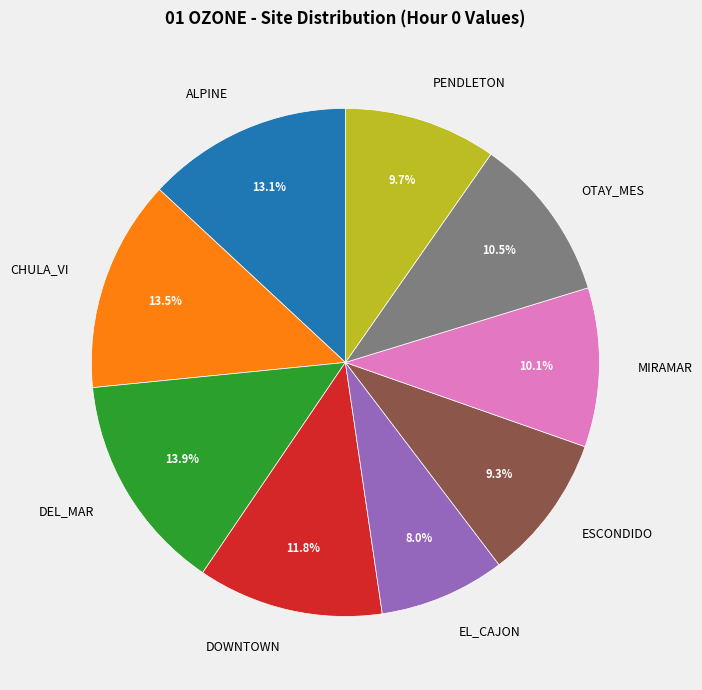

The EL_CAJON slice represents 8% of the pie. True or false?

True